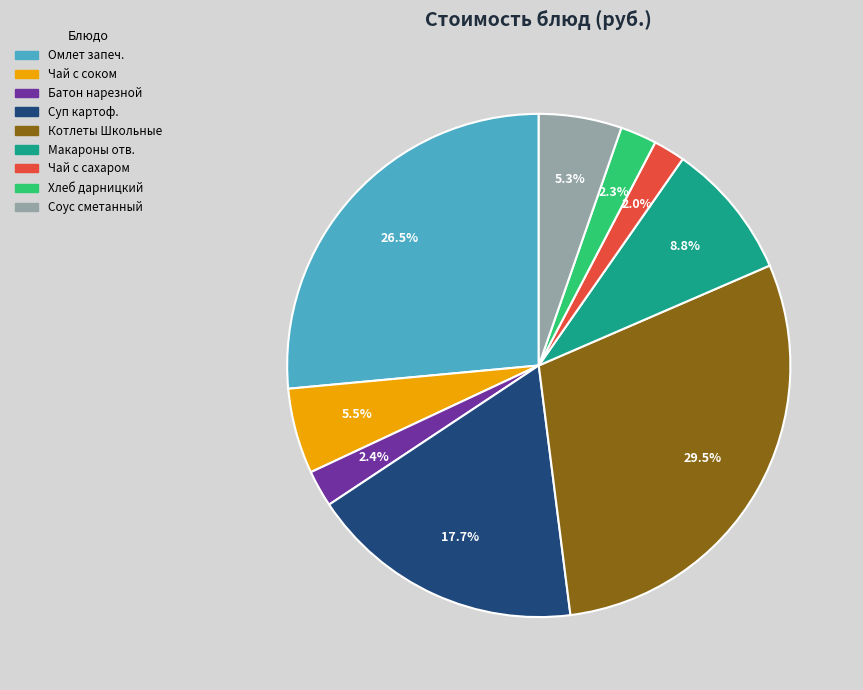

Is there any slice that represents more than half of the pie?

No